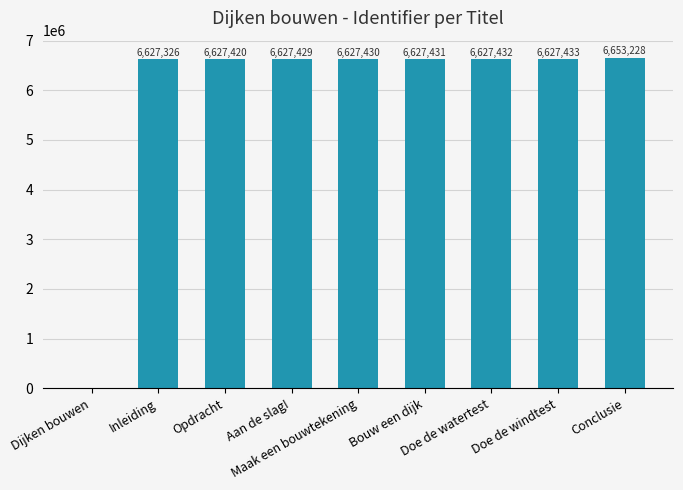

What is the maximum value shown in the chart?

6653228